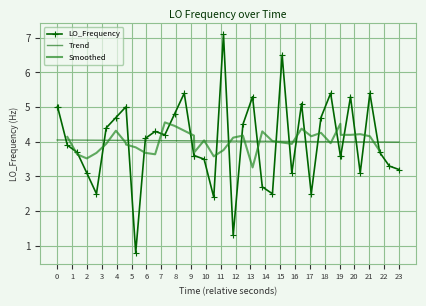

How many values in the LO_Frequency series are below 4?

20